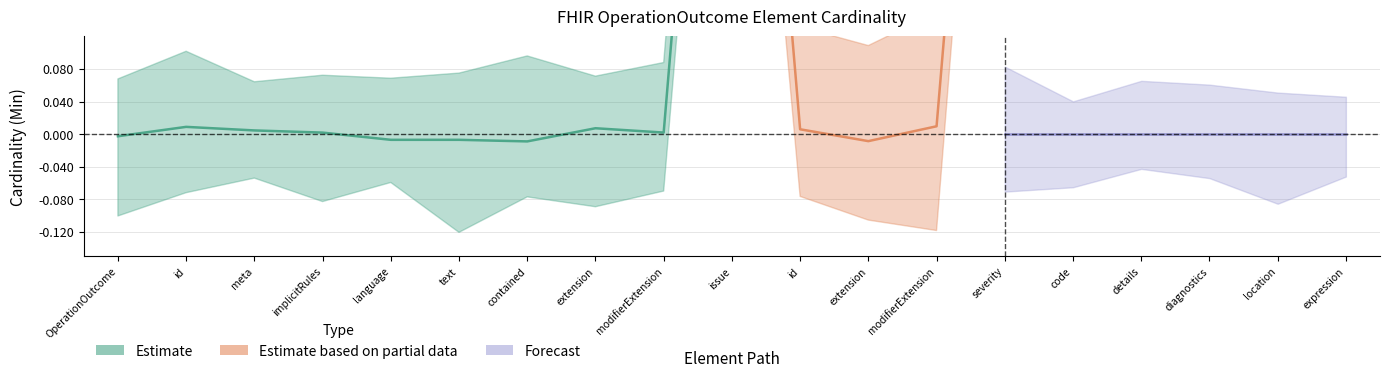

True or false: Min and Base Min intersect in this chart.

False